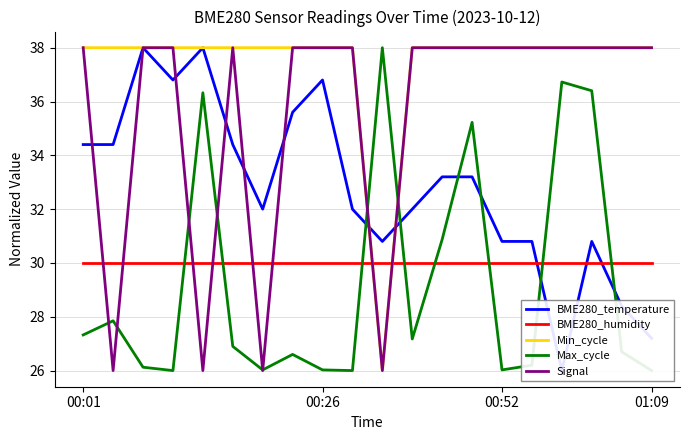

What are all the series names shown in the legend?

BME280_temperature, BME280_humidity, Min_cycle, Max_cycle, Signal